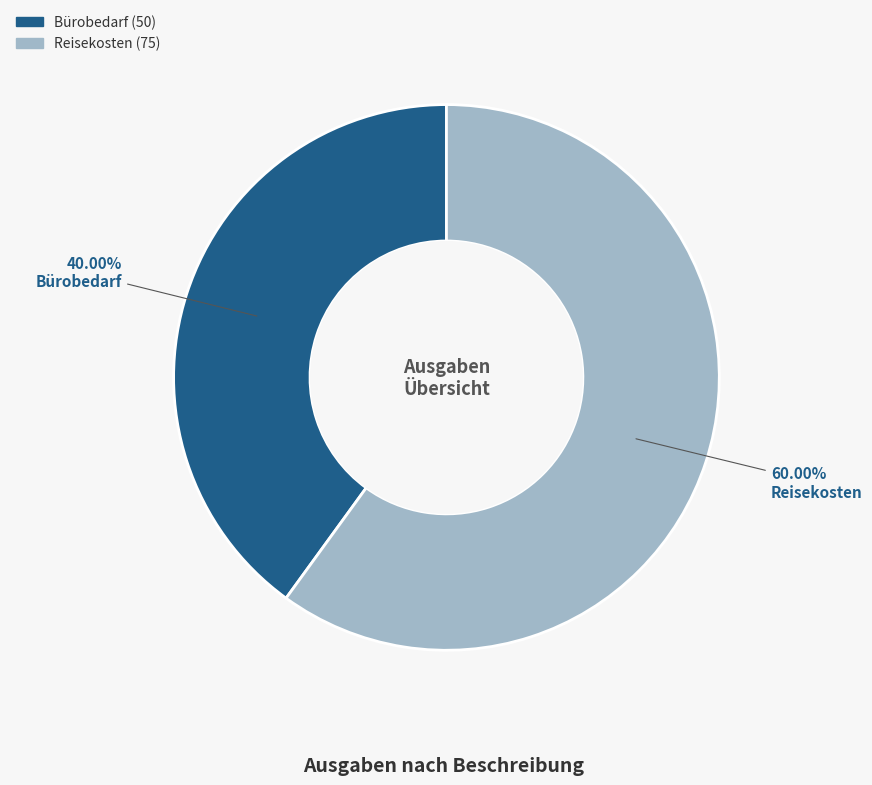

Which has a higher value, Reisekosten or Bürobedarf?

Reisekosten